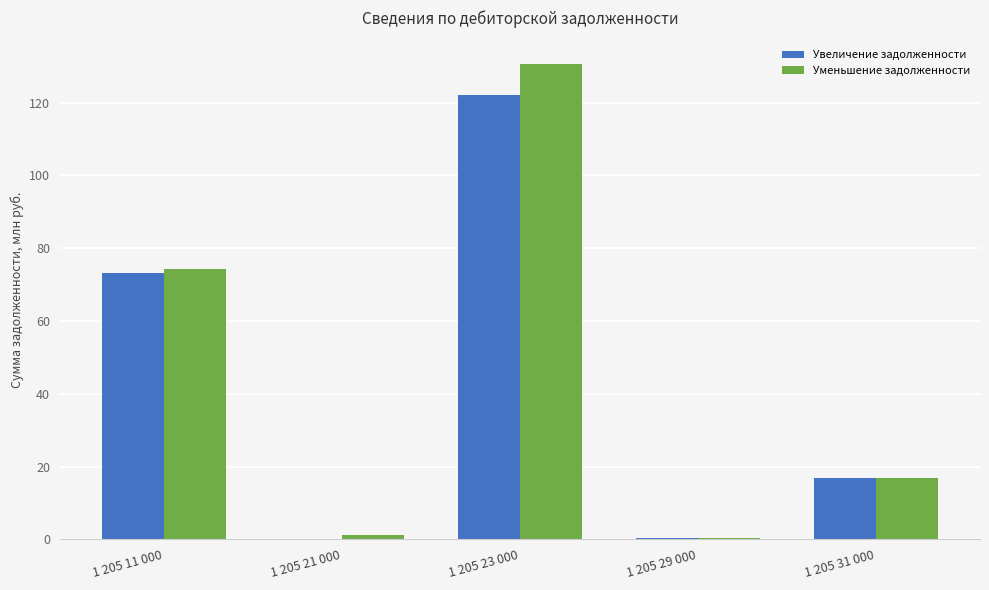

What is the sum of the Увеличение задолженности values at 1 205 11 000 and 1 205 31 000?

89.8